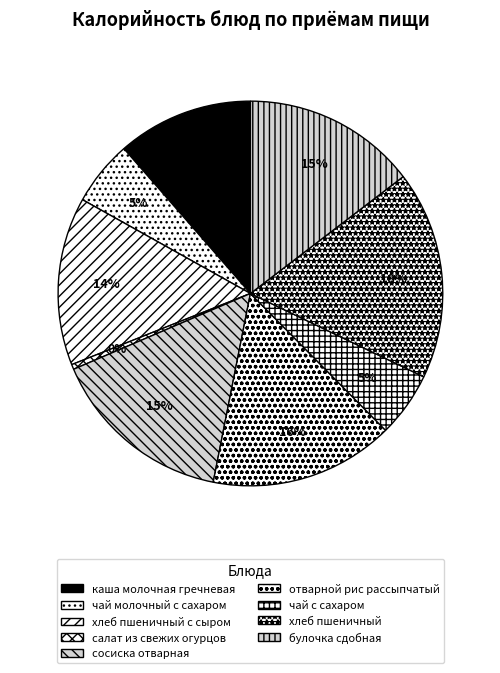

Rank the categories by value from highest to lowest.

хлеб пшеничный, отварной рис рассыпчатый, сосиска отварная, булочка сдобная, хлеб пшеничный с сыром, каша молочная гречневая, чай молочный с сахаром, чай с сахаром, салат из свежих огурцов